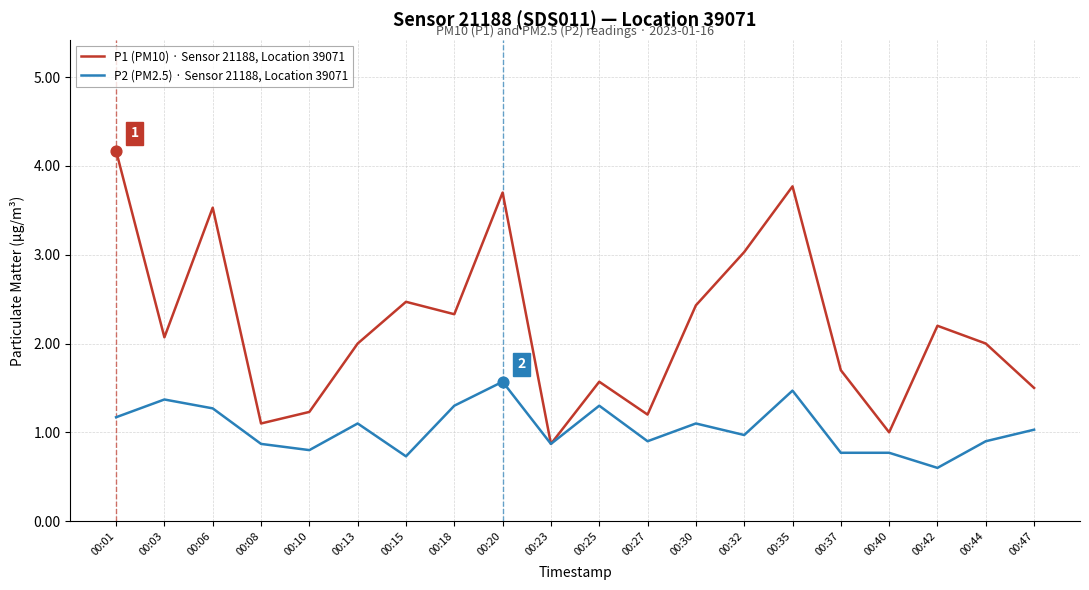

Which series has the largest total across all categories?

P1 (PM10) · Sensor 21188, Location 39071